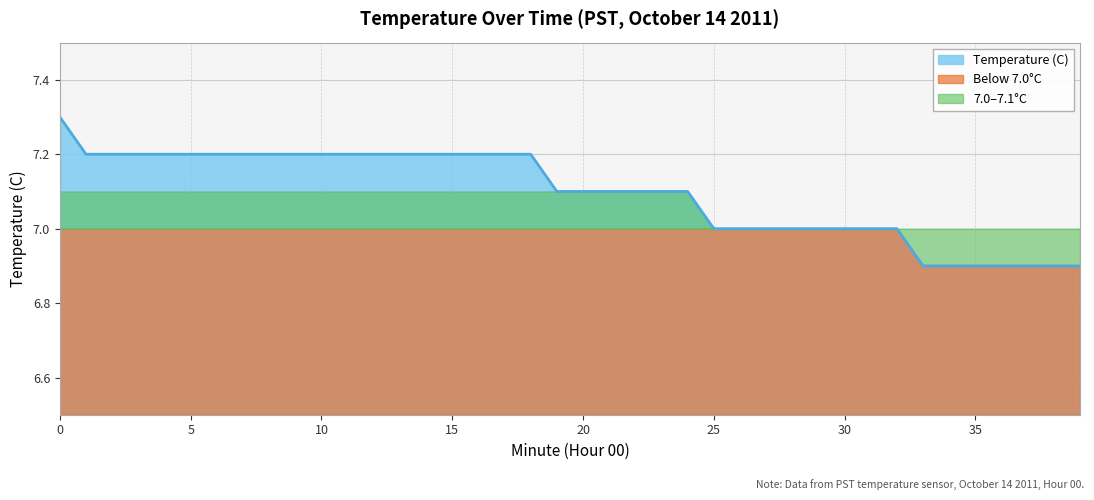

Which has a higher value, 19 or 12?

12